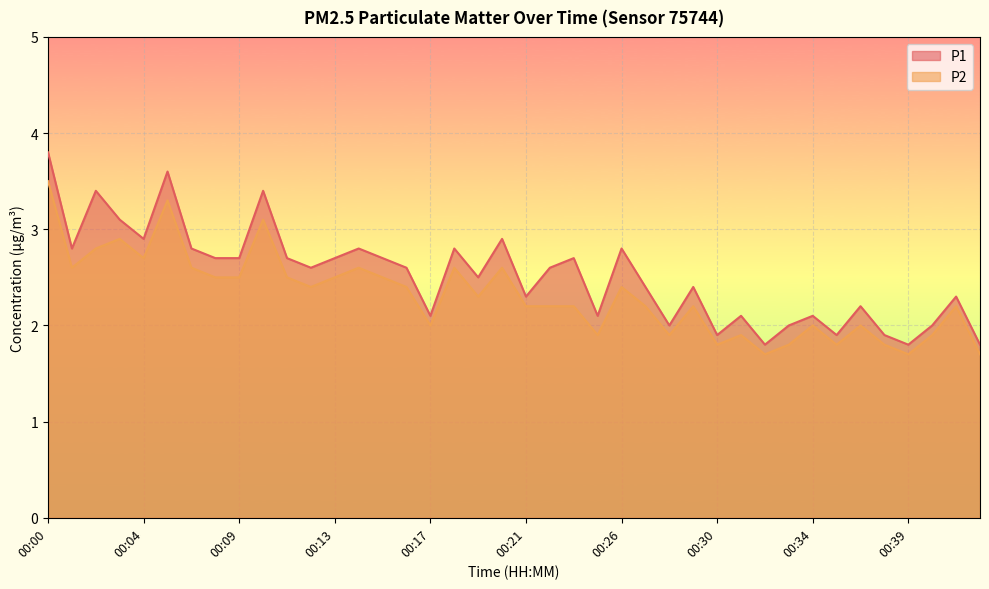

Which series has the largest total across all categories?

P1